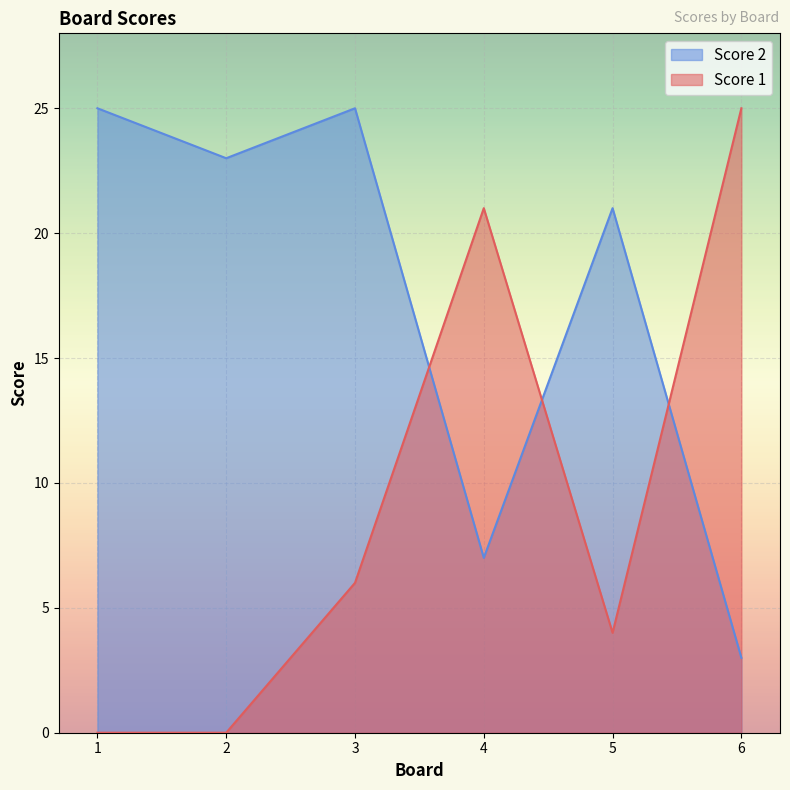

At which label is Score 2 closest to 14?

4